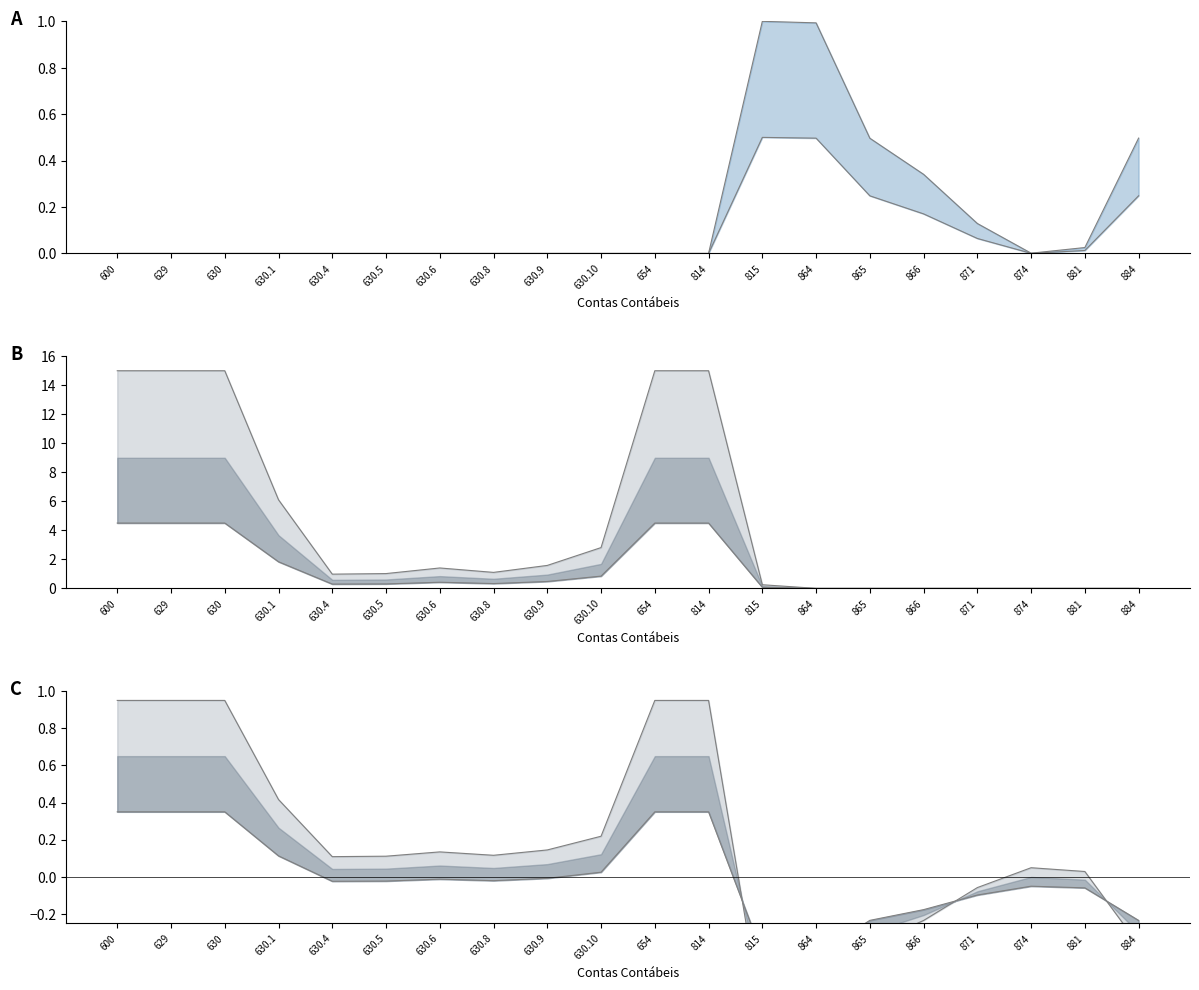

Where do Débitos lower and Saldo upper first cross each other?

814 and 815